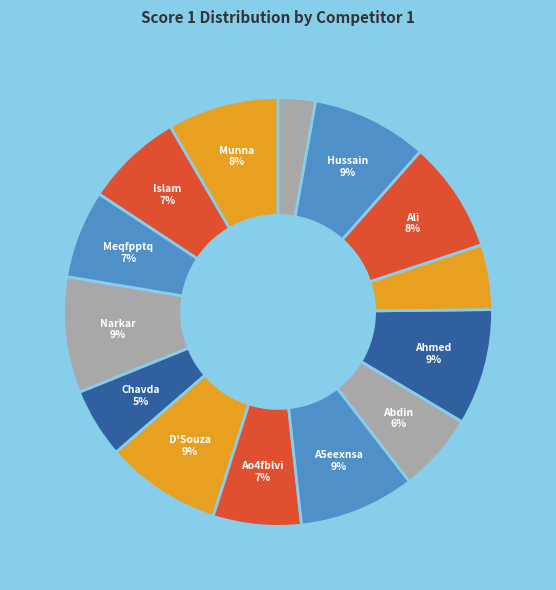

How many slices are in this pie chart?

14